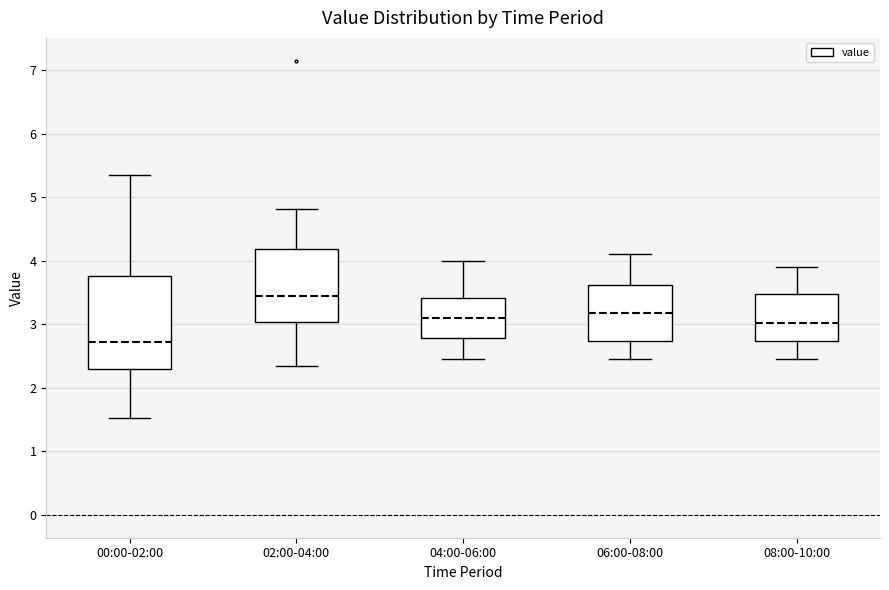

Comparing the boxes themselves (not the whiskers), which one is the tallest?

00:00-02:00